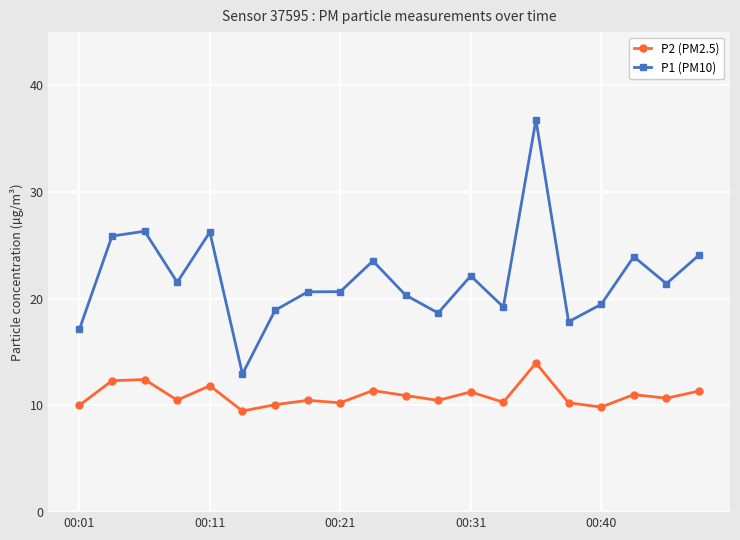

Which series has the widest spread of values?

P1 (PM10)